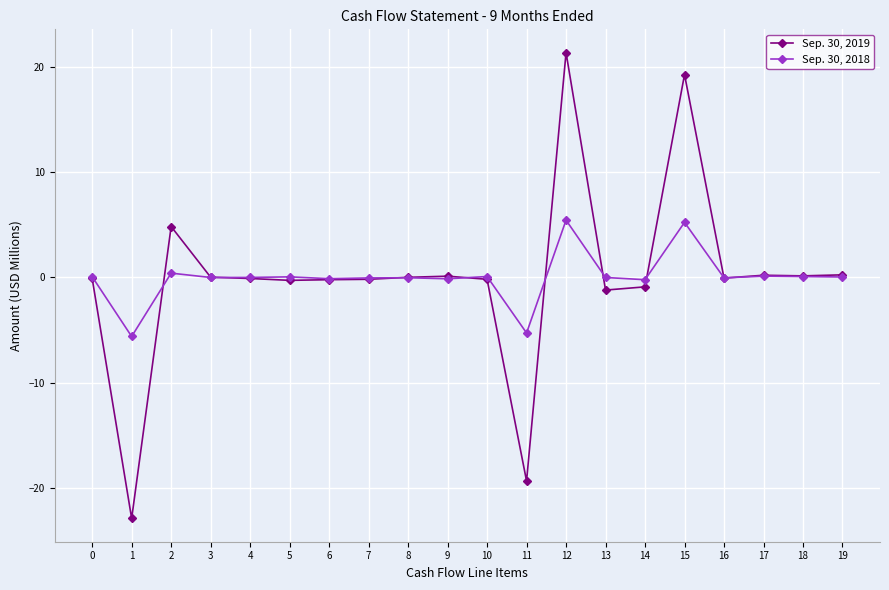

At which category is the sum across all series the highest?

12